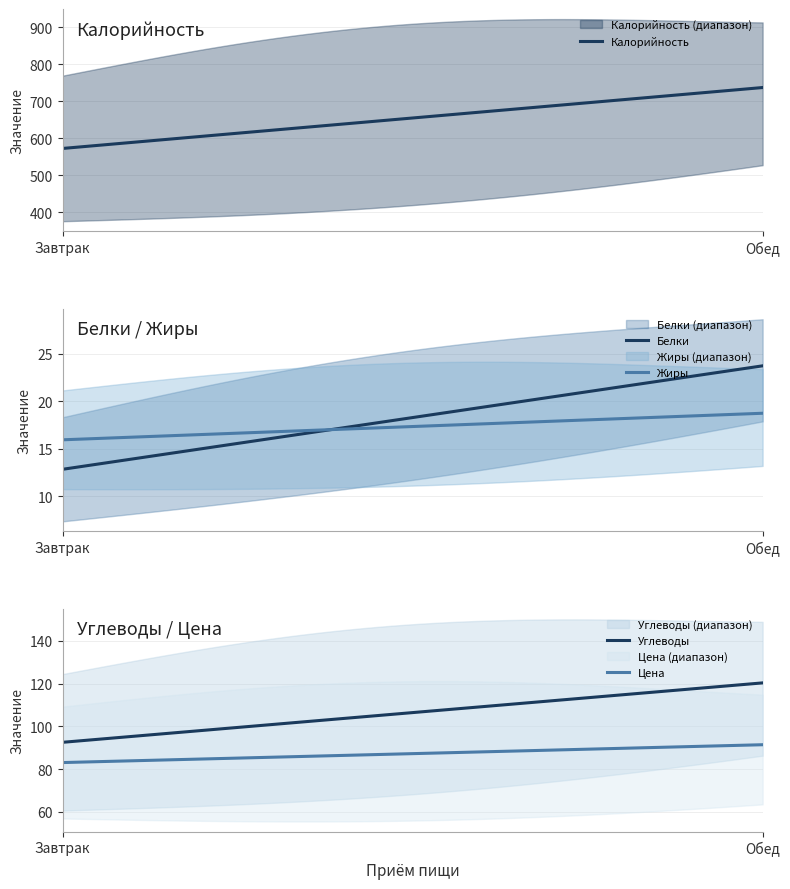

At which label does Жиры reach its peak?

Обед